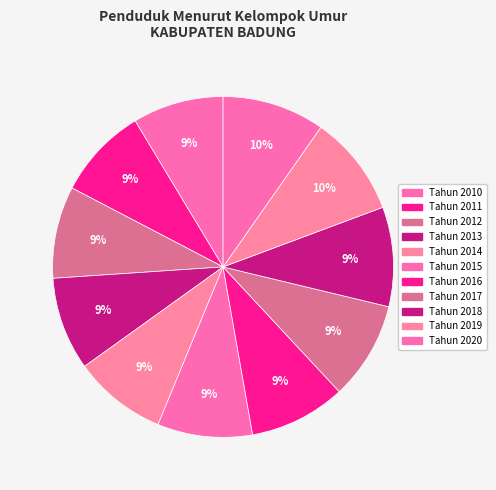

How many segments does this pie chart have?

11